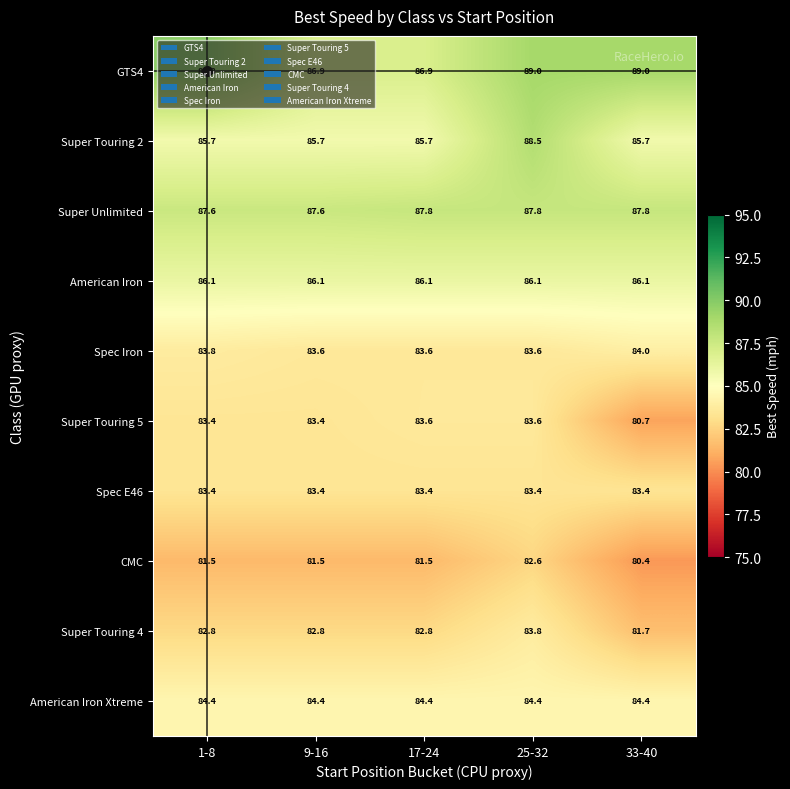

How many data points does each series have?

5